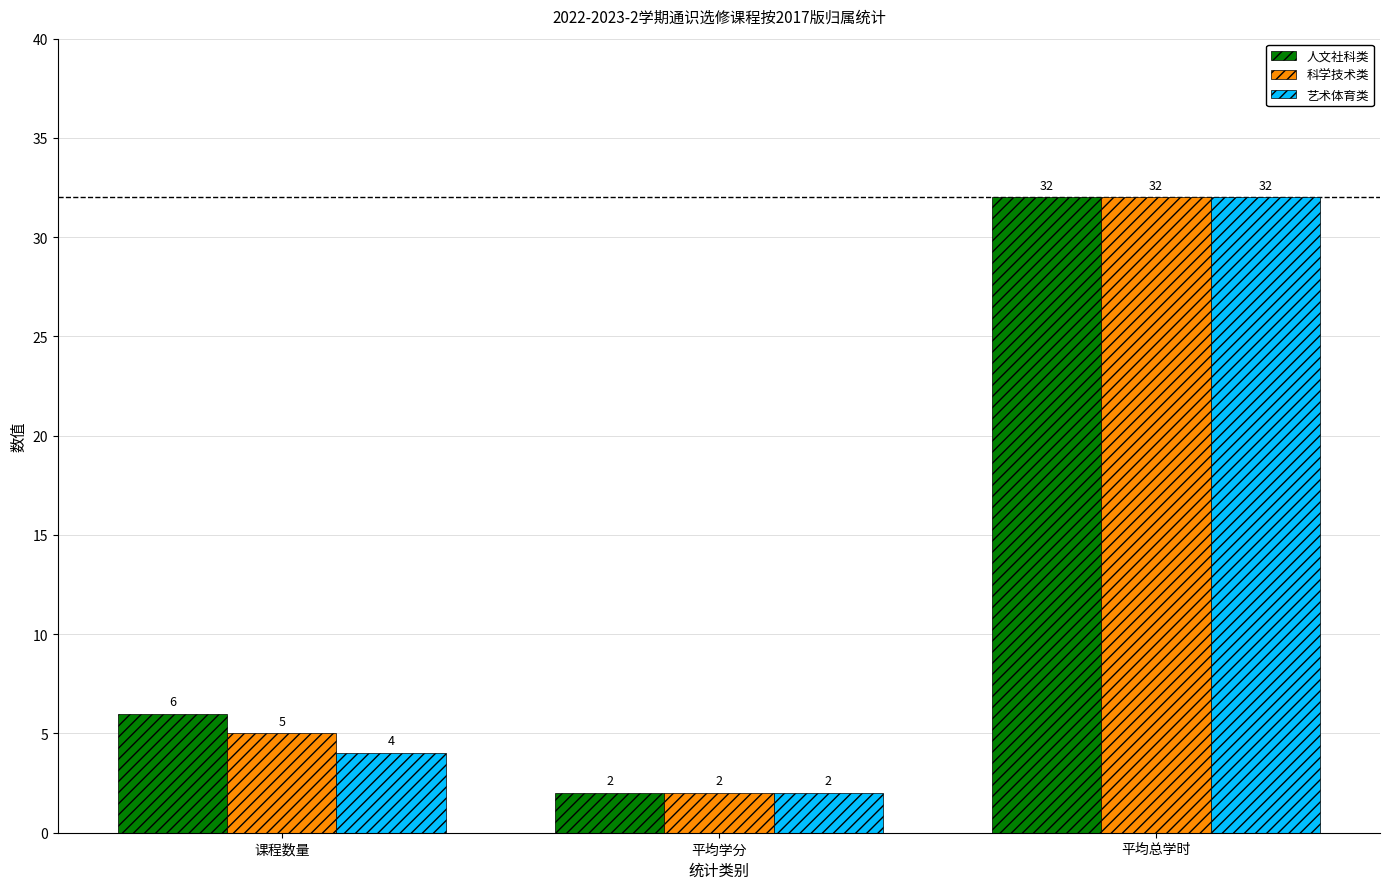

What is the label of the 2nd bar from the right?

平均学分